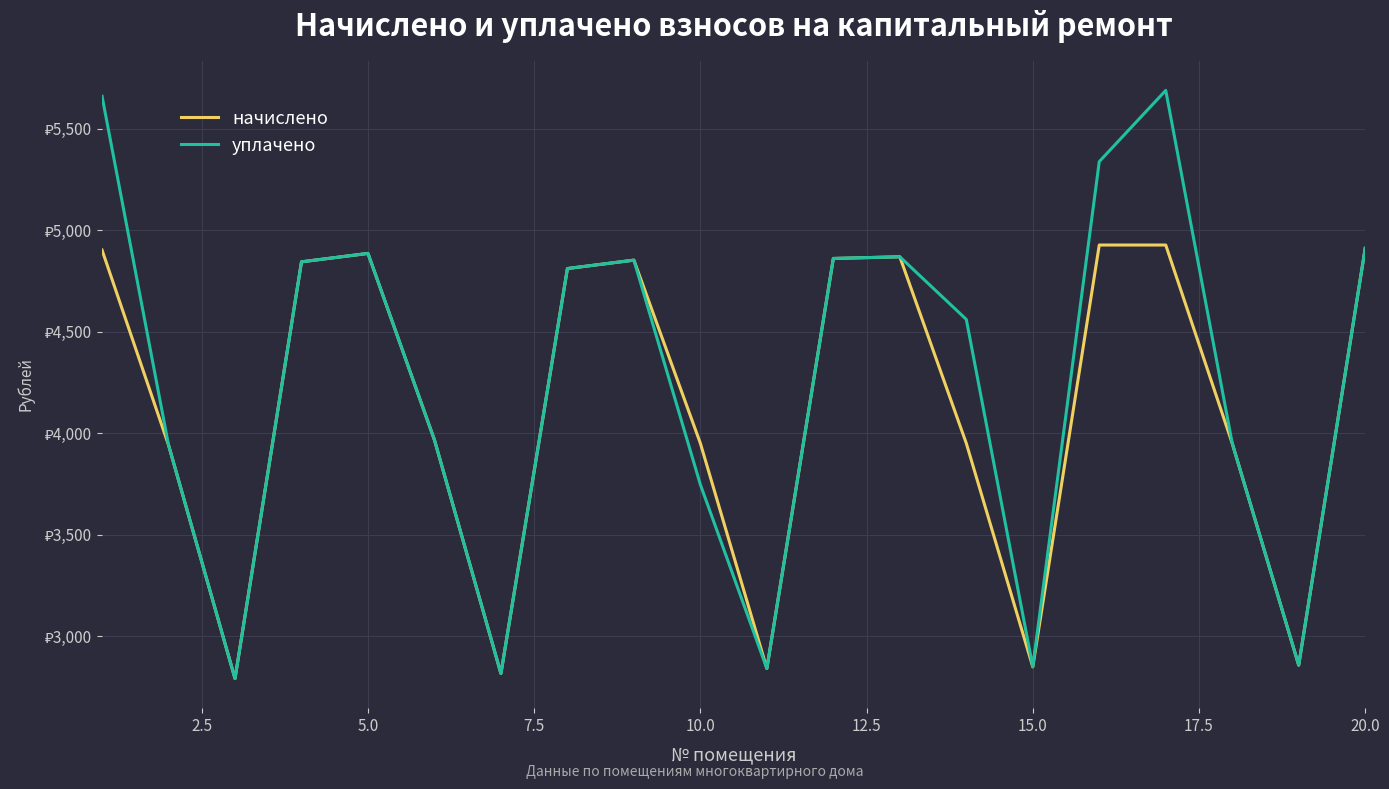

True or false: уплачено has more than 0 points higher than both neighbors.

True